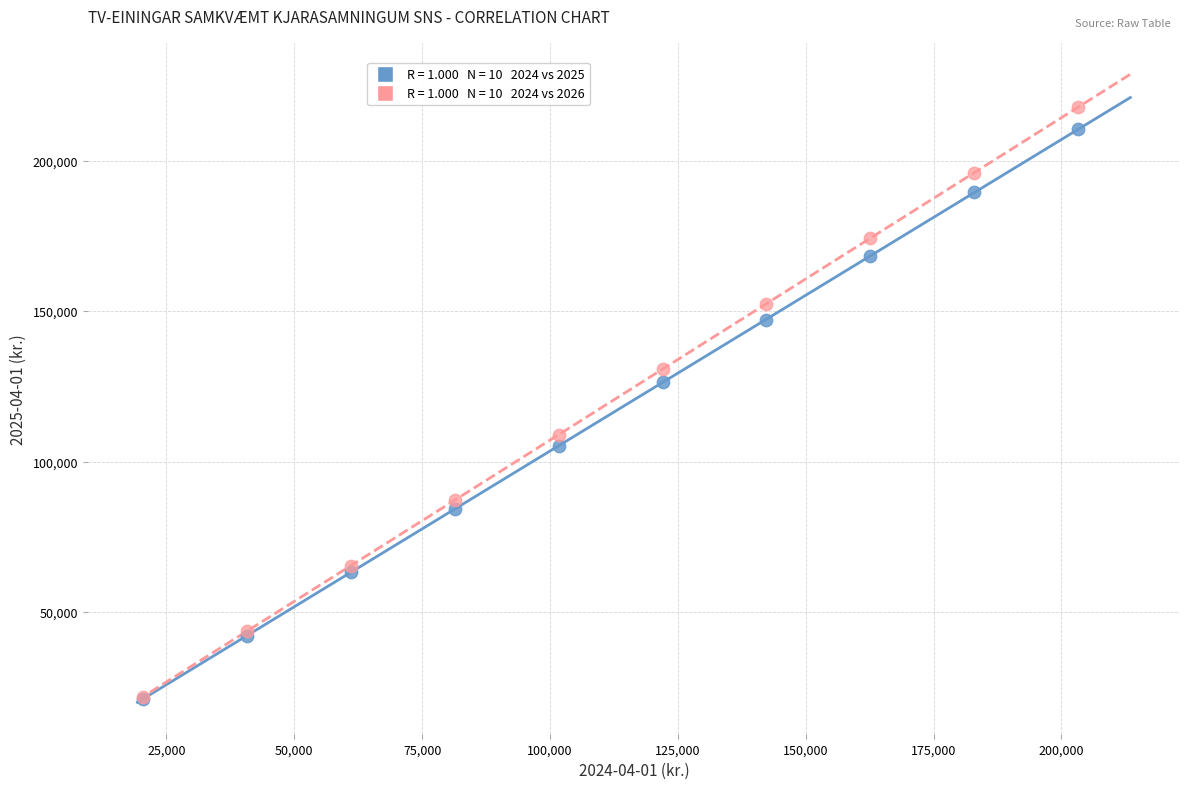

Across all series, what Y value is closest to 119430?

126284